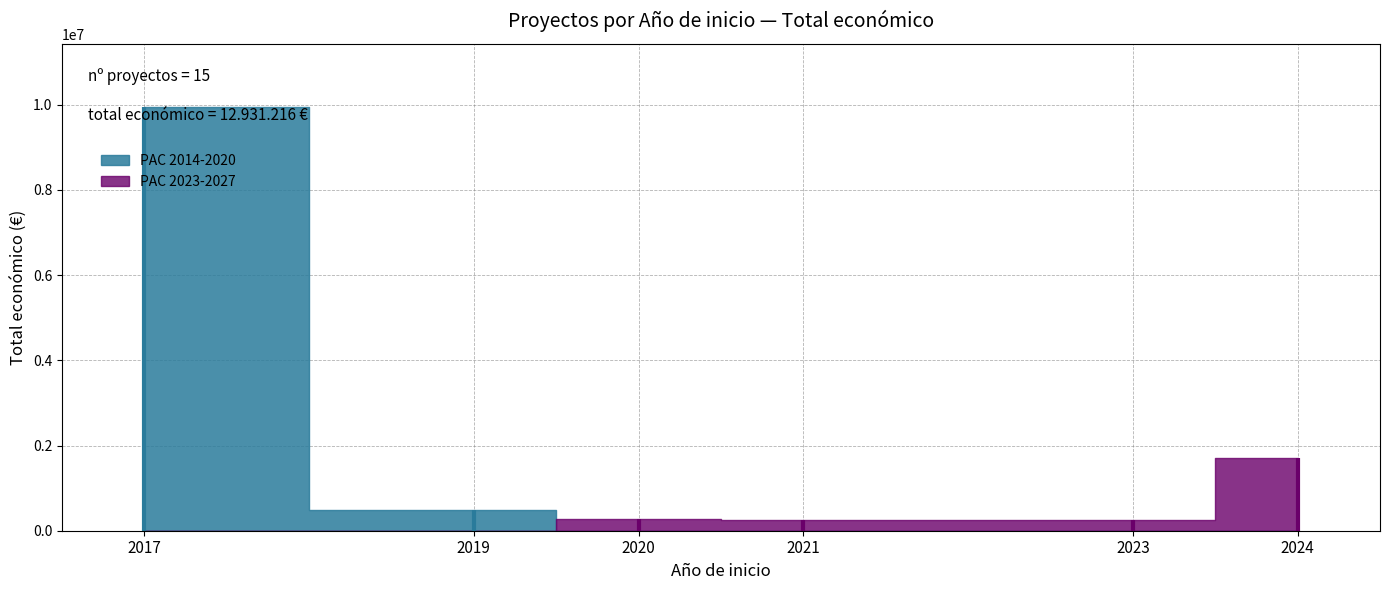

The PAC 2014-2020 series shows 6669714 at 2017. True or false?

False